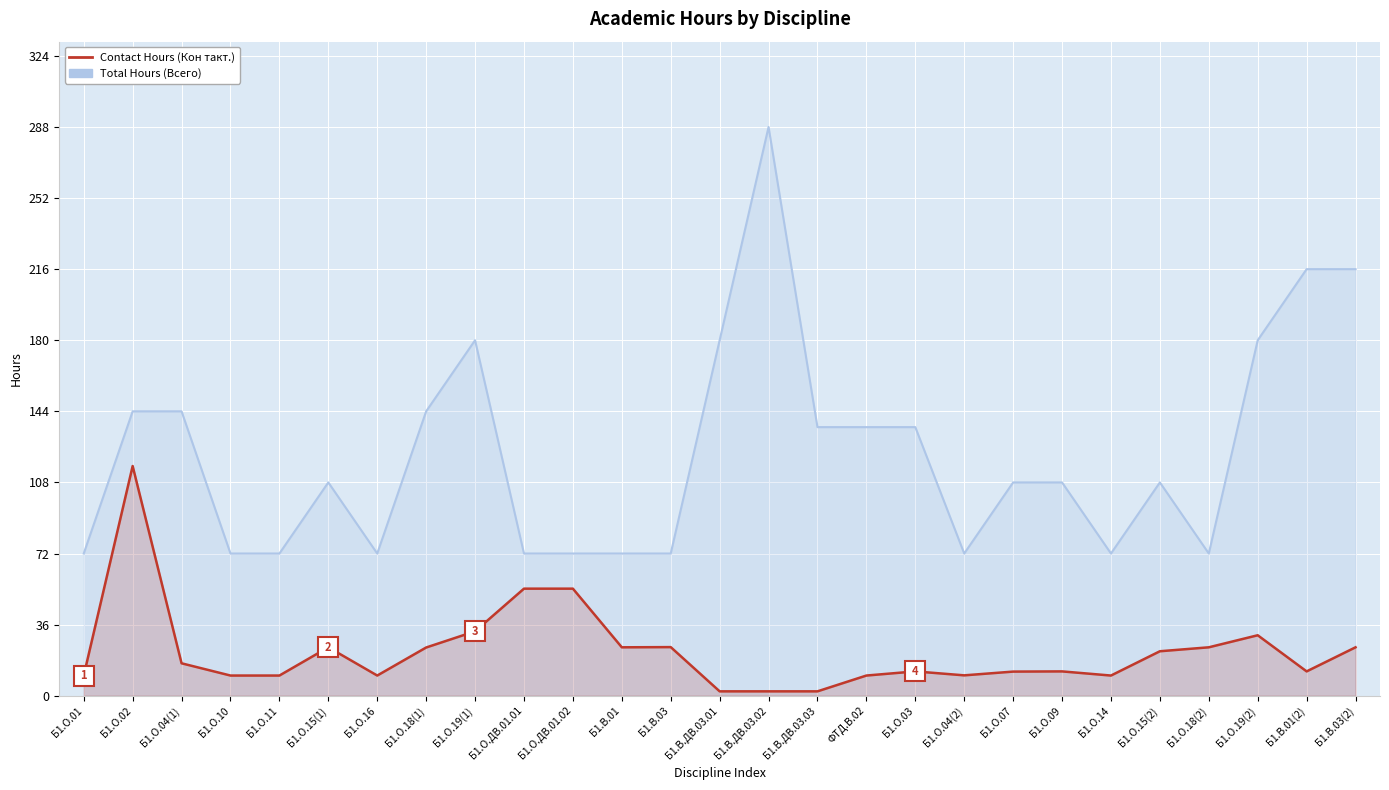

Where is Contact Hours (Кон такт.) nearest to the value 59?

Б1.О.ДВ.01.01